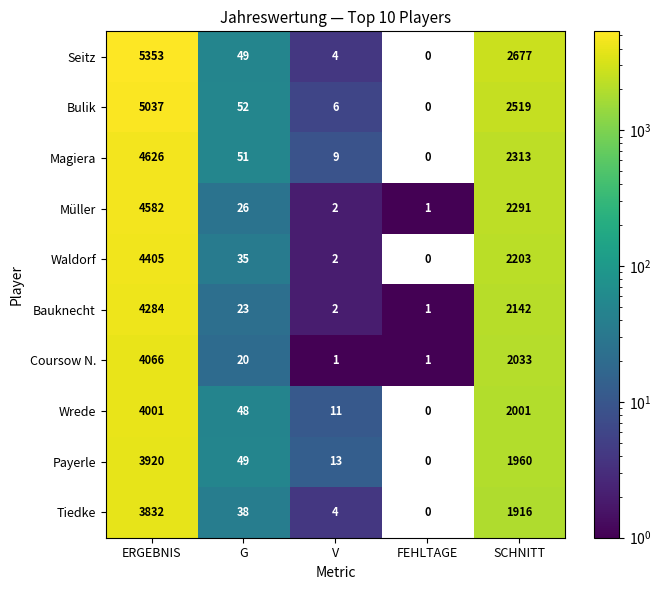

Is it true that Bulik equals -2386 at FEHLTAGE?

False